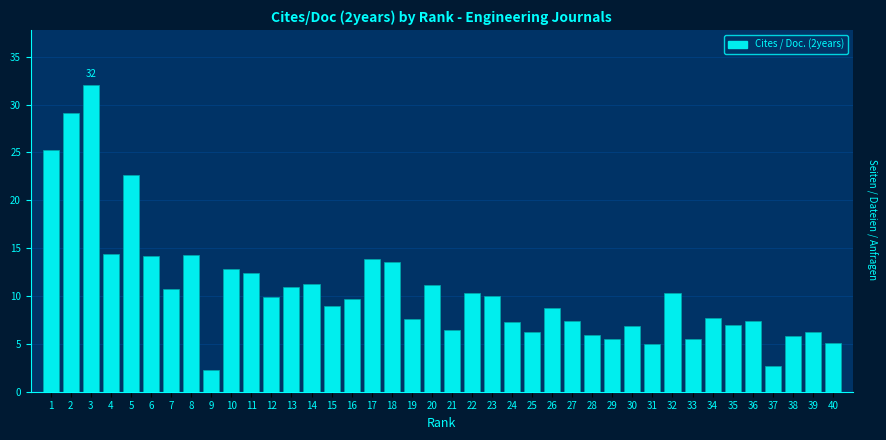

What is the value of the 4th bar from the left?

14.4